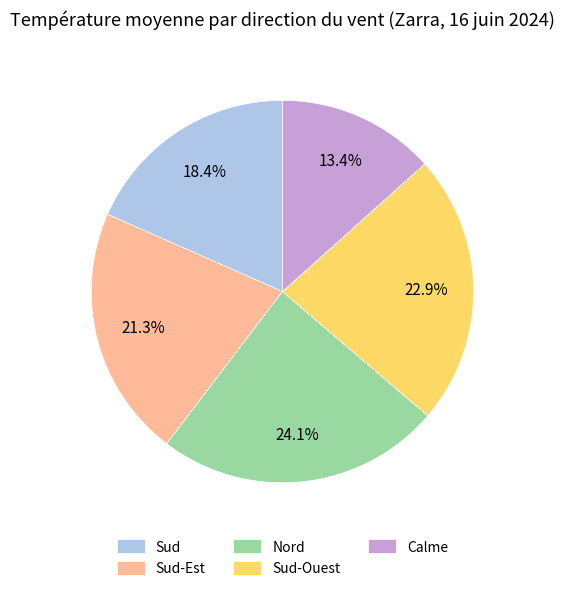

How many slices are in this pie chart?

5